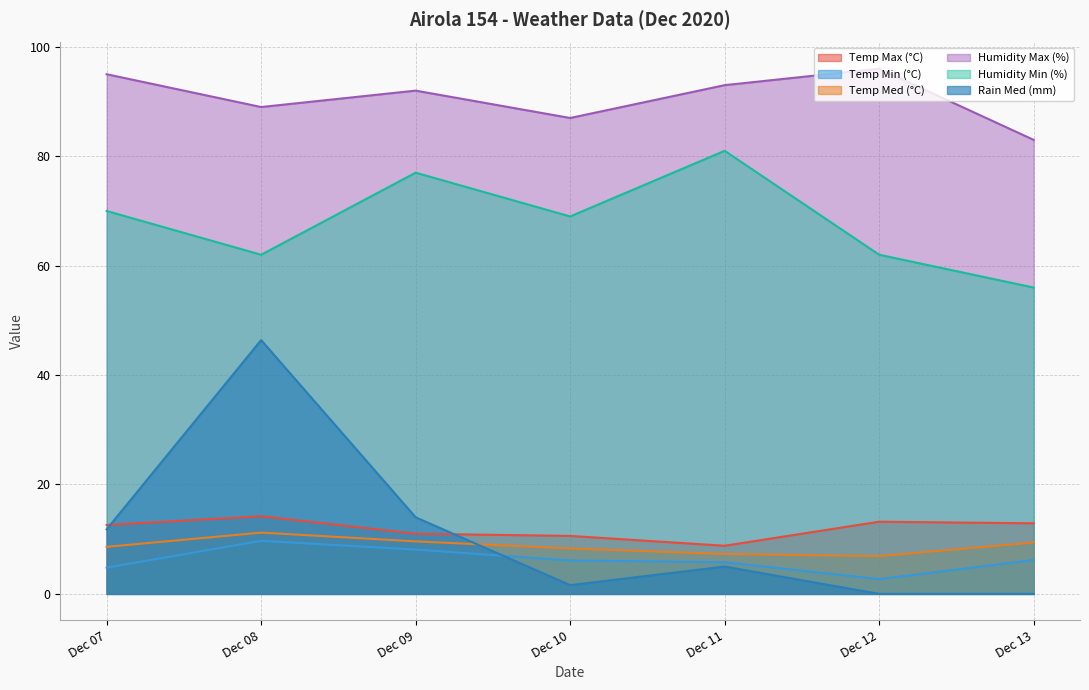

Does the chart display data point markers on the line(s)?

No